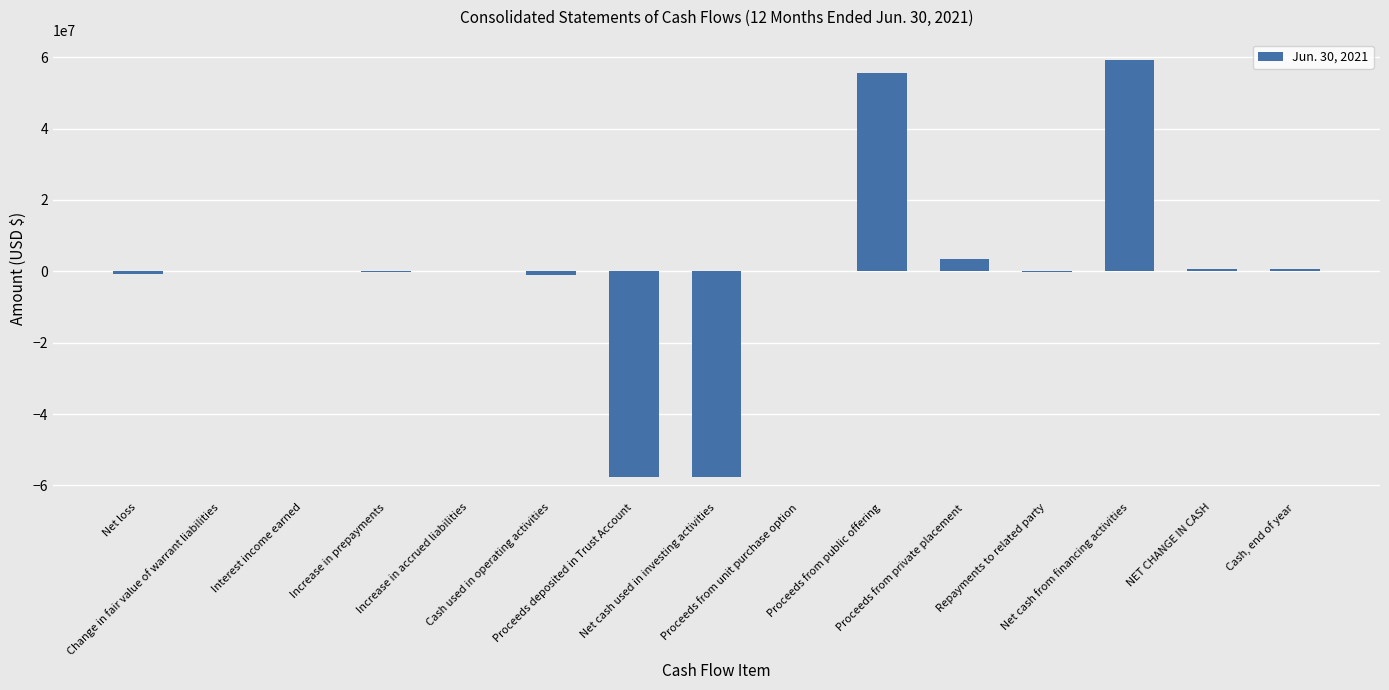

Read the value at Proceeds from private placement.

3500000